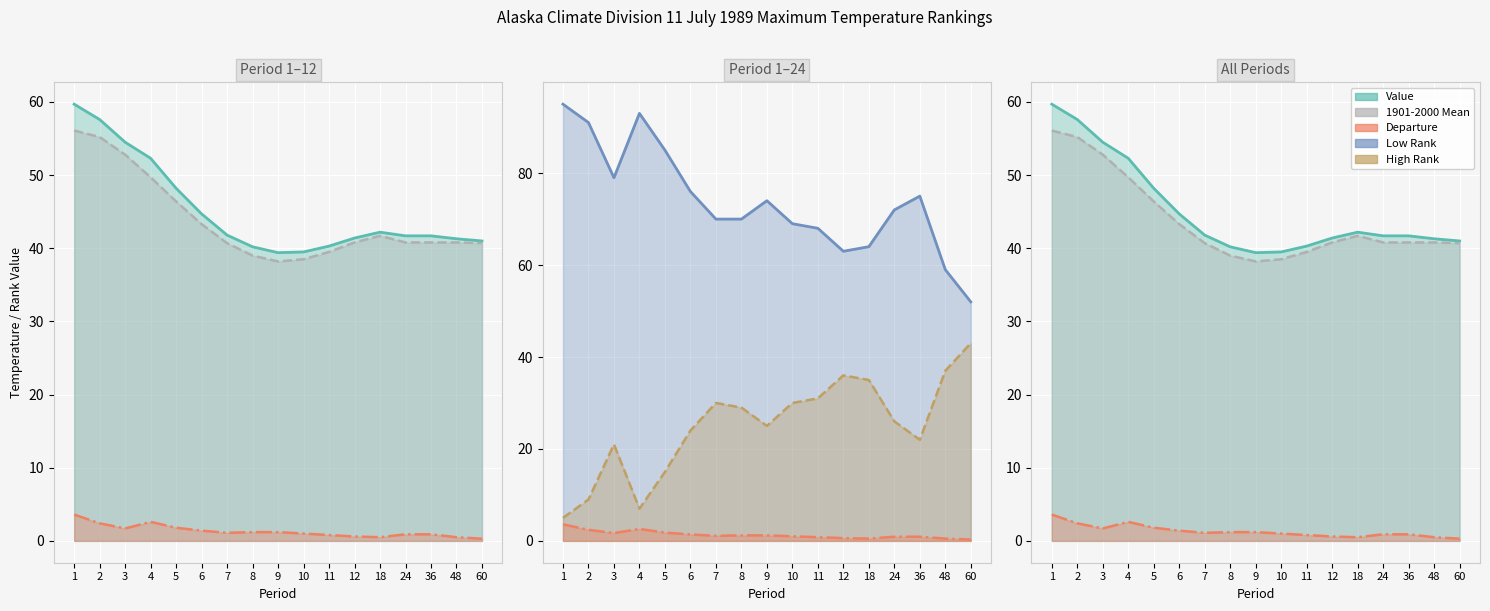

Does the chart display data point markers on the line(s)?

No